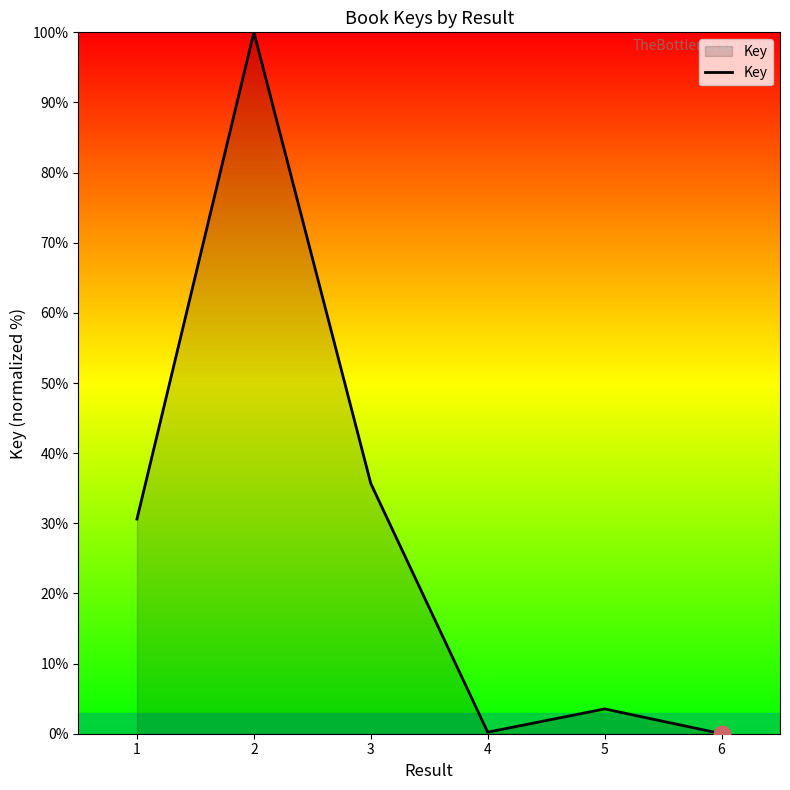

At which label is the value closest to 50?

3